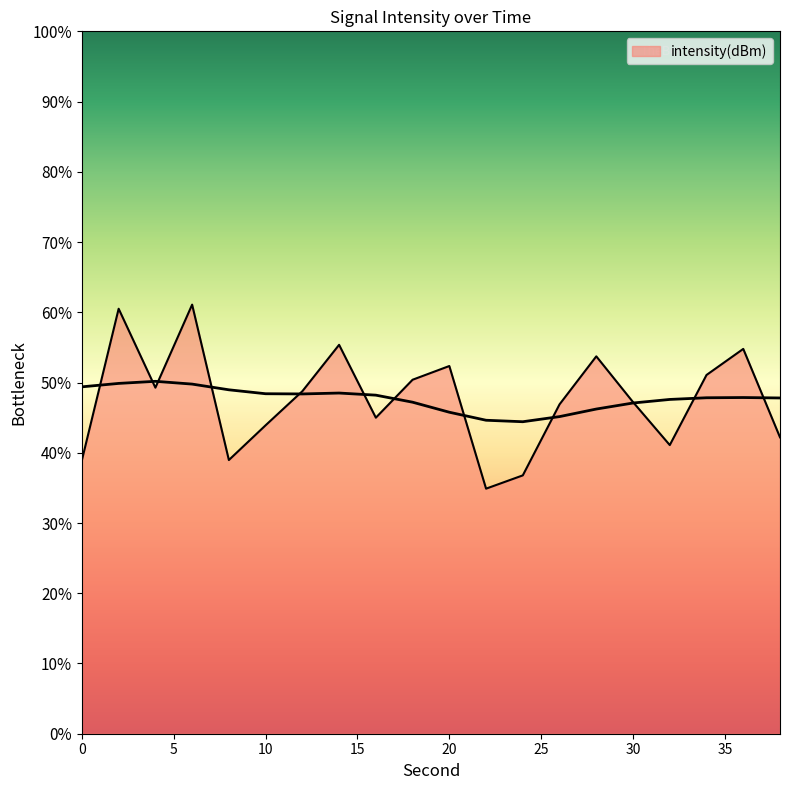

List the labels in order of value, smallest first.

22, 24, 0, 8, 32, 38, 10, 16, 26, 30, 12, 4, 18, 34, 20, 28, 36, 14, 2, 6